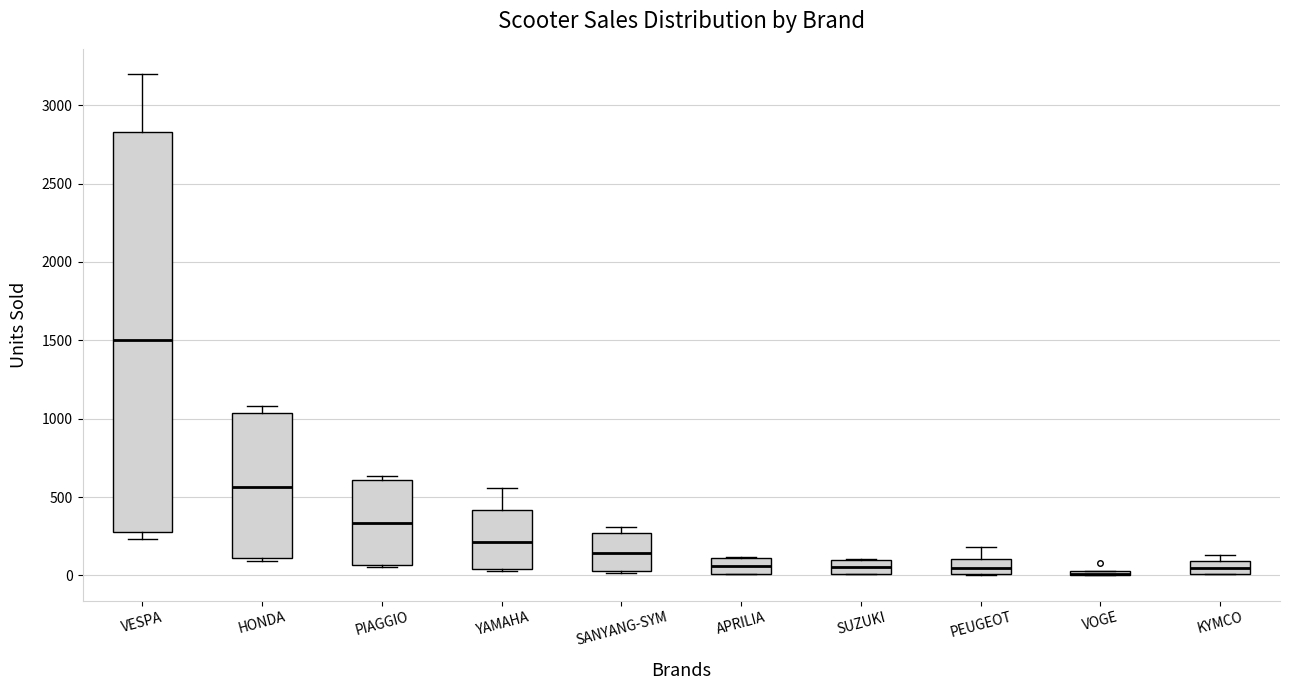

Comparing the boxes themselves (not the whiskers), which one is the tallest?

VESPA